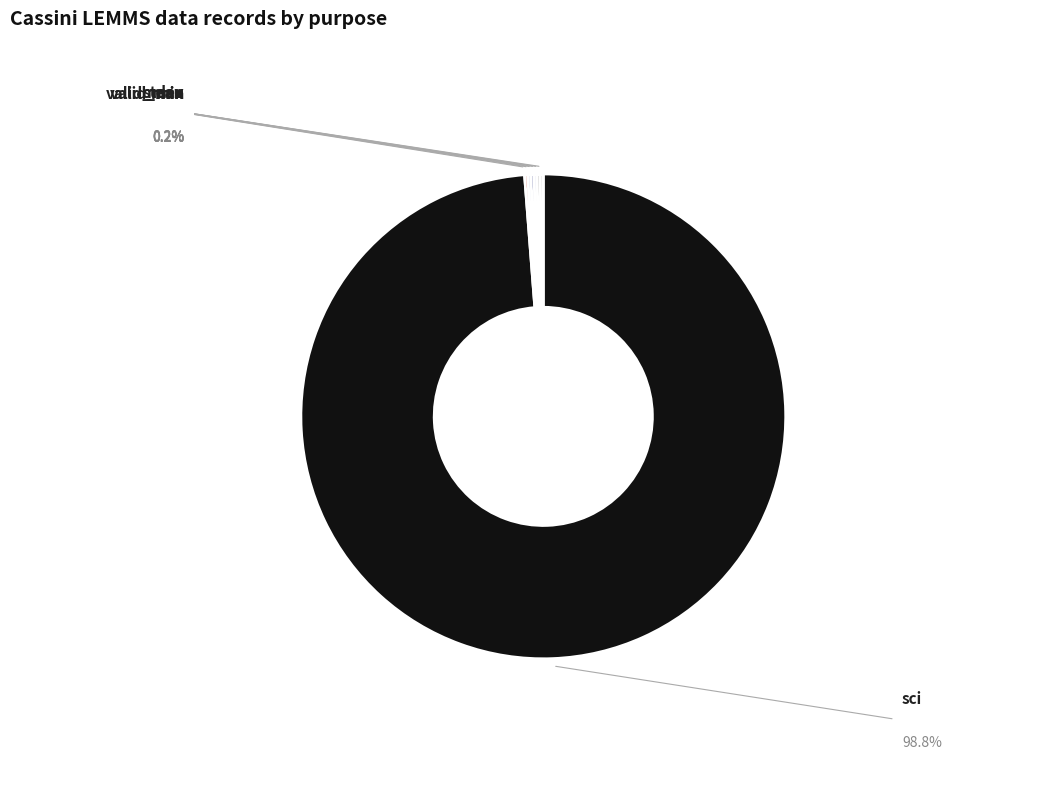

How many slices are in this pie chart?

7